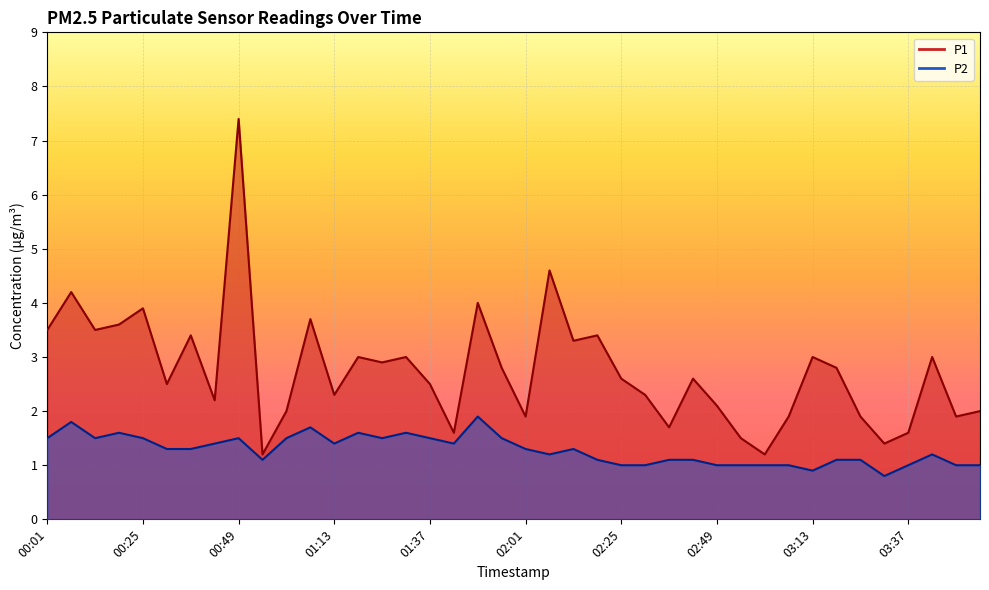

Is the value of P2 at 02:07 greater than the value of P1 at 03:49?

No